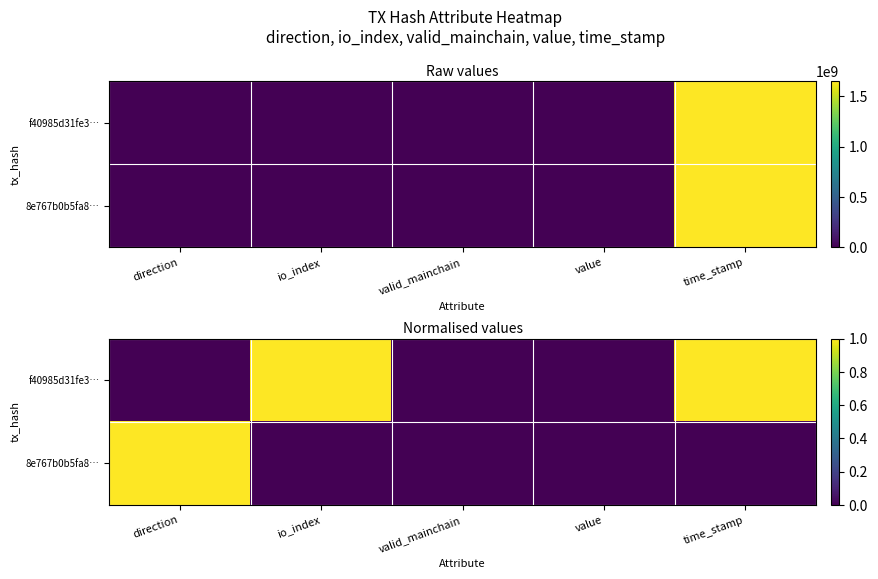

The value of 8e767b0b5fa8… at value is 1. True or false?

False